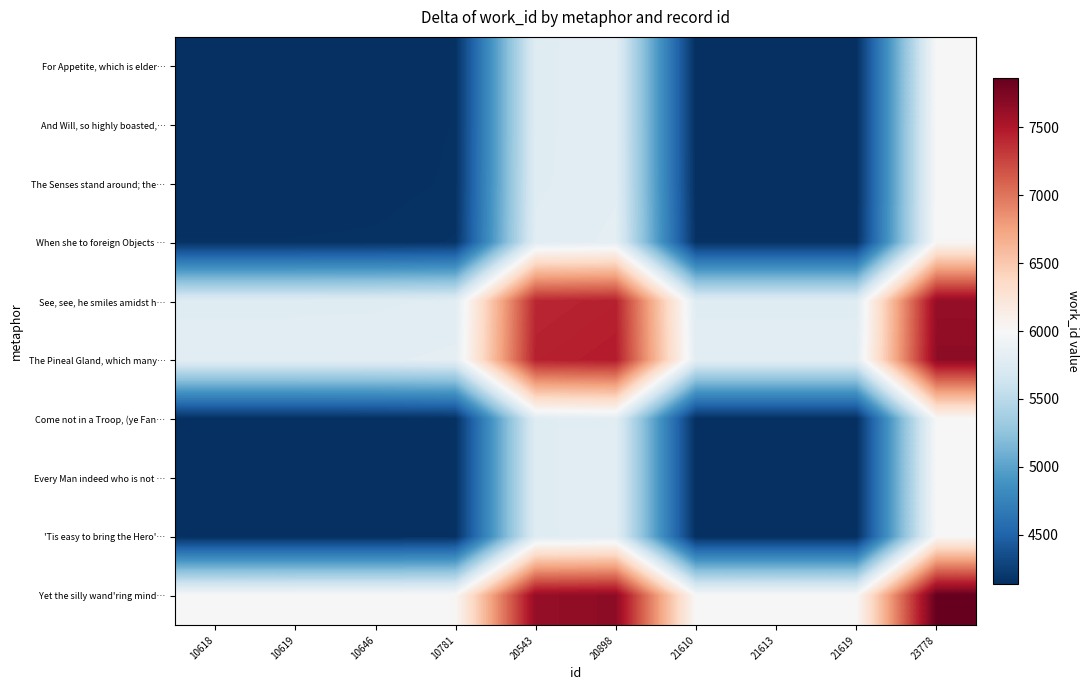

At which category does the chart reach its minimum across all series?

10618